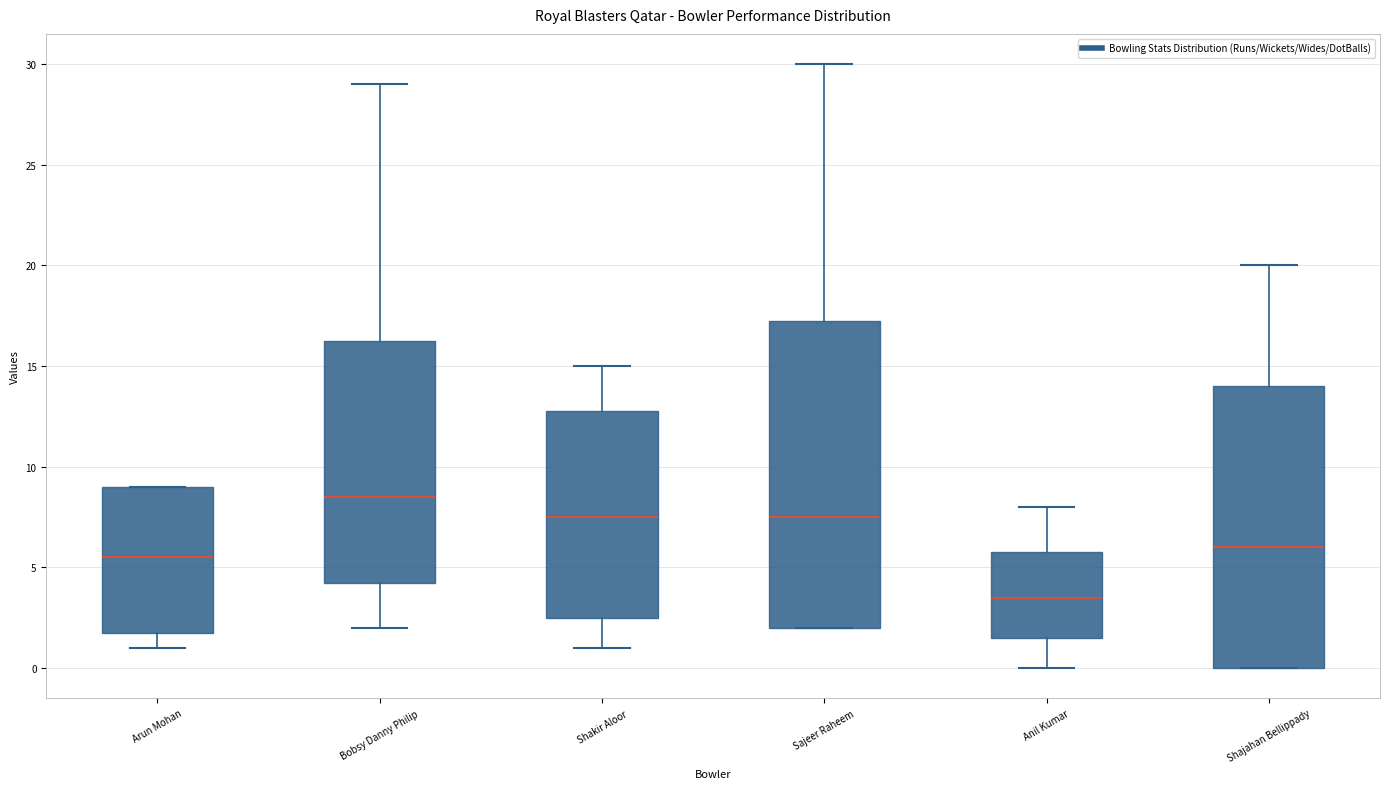

Reading left to right, read every box against the y-axis: the position of its median line, the range the box covers, and the ends of its whiskers. The values are not printed on the chart, so give them approximately, as read against the axis.

Arun Mohan: median 5.5, box 2.0 to 9.0, whiskers 1.0 to 9.0
Bobsy Danny Philip: median 8.5, box 4.5 to 16.5, whiskers 2.0 to 29.0
Shakir Aloor: median 7.5, box 2.5 to 13.0, whiskers 1.0 to 15.0
Sajeer Raheem: median 7.5, box 2.0 to 17.5, whiskers 2.0 to 30.0
Anil Kumar: median 3.5, box 1.5 to 6.0, whiskers 0.0 to 8.0
Shajahan Bellippady: median 6.0, box 0.0 to 14.0, whiskers 0.0 to 20.0